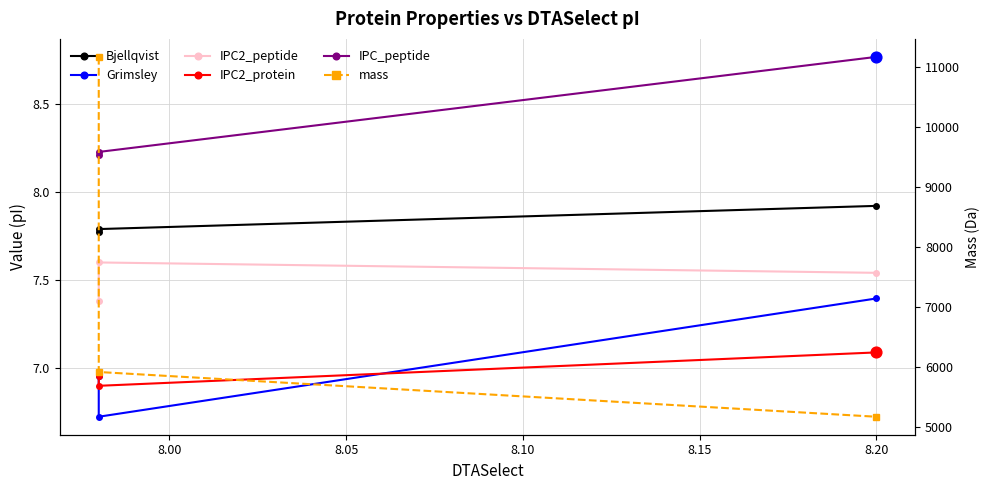

Which series reaches the minimum Y coordinate?

Grimsley